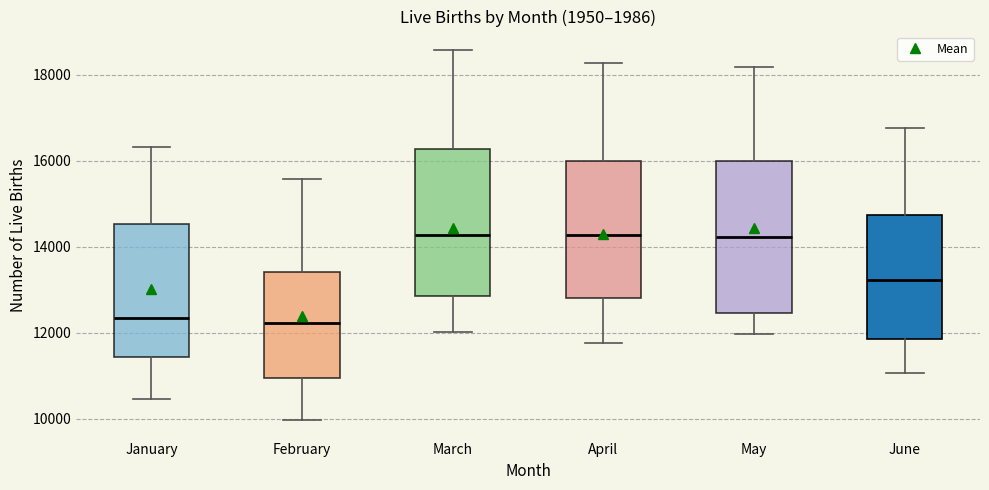

Reading left to right, transcribe this box plot: for each box, give where its median line is, the range the box spans, and where its two whiskers end, as read against the y-axis. The values are not printed on the chart, so give them approximately, as read against the axis.

January: median 12400, box 11400 to 14600, whiskers 10400 to 16400
February: median 12200, box 11000 to 13400, whiskers 10000 to 15600
March: median 14200, box 12800 to 16200, whiskers 12000 to 18600
April: median 14200, box 12800 to 16000, whiskers 11800 to 18200
May: median 14200, box 12400 to 16000, whiskers 12000 to 18200
June: median 13200, box 11800 to 14800, whiskers 11000 to 16800